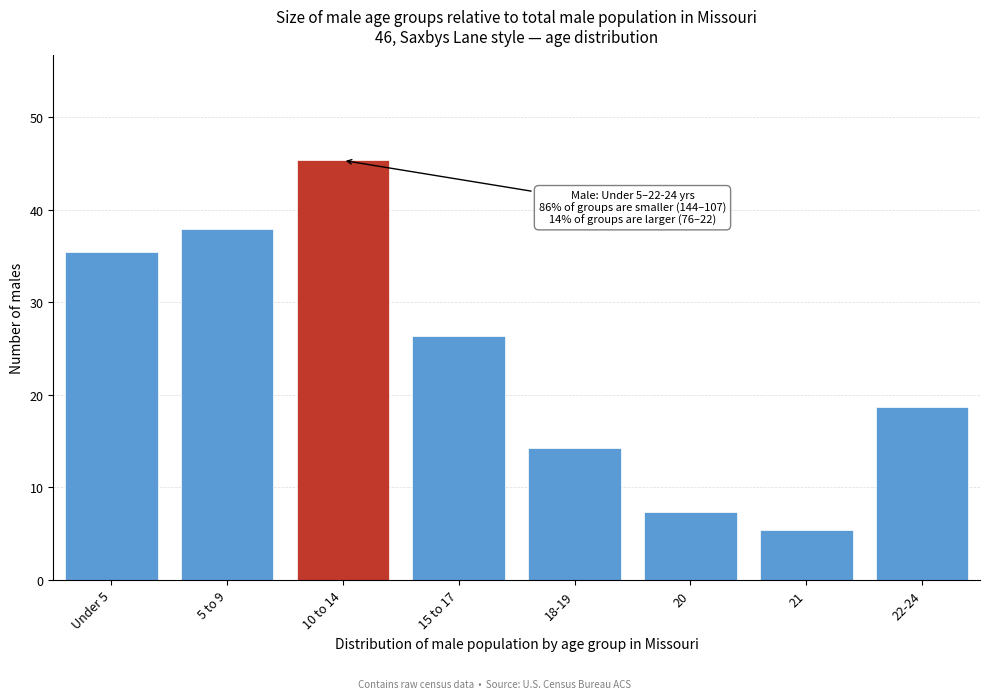

Reading right to left, transcribe all the data shown in this chart.

18.7	5.4	7.4	14.3	26.4	45.3	38.0	35.5